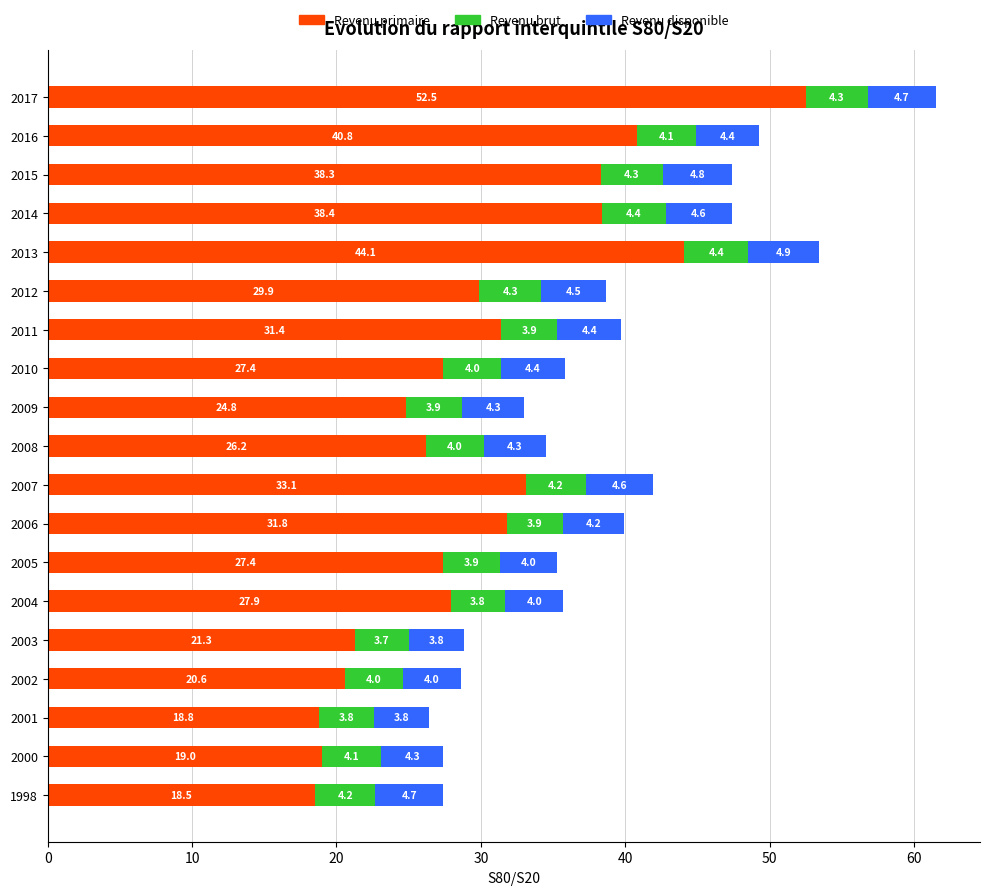

Which category has the highest value in the Revenu primaire series?

2017